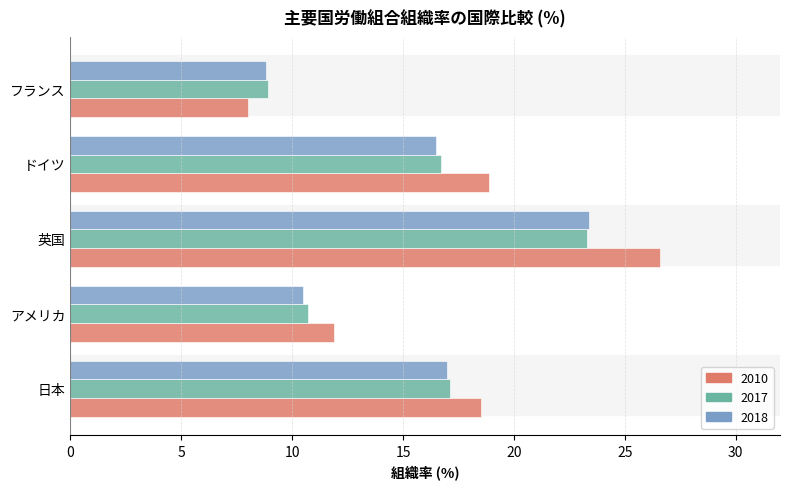

Is it true that 2018 equals 11.6 at 英国?

False